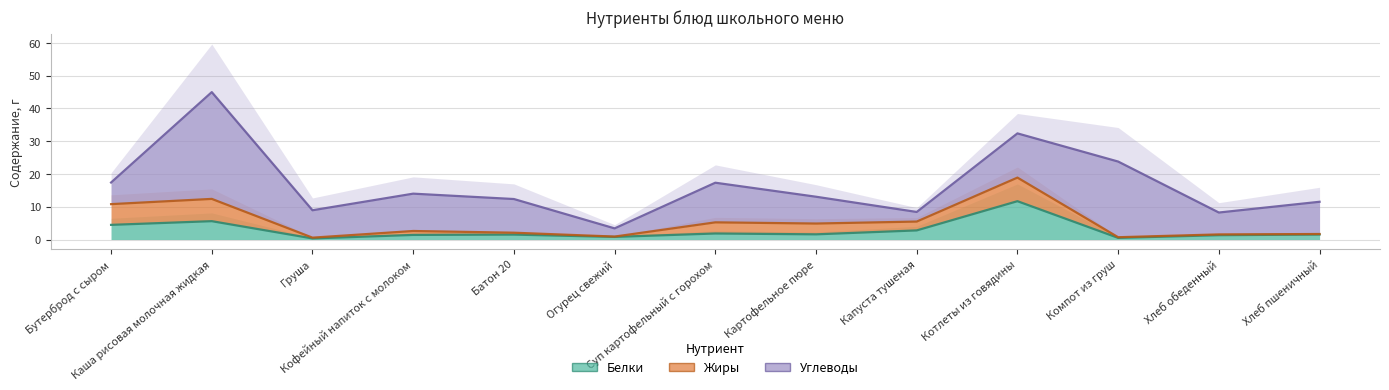

True or false: Углеводы has a value of 32.6 at Каша рисовая молочная жидкая.

True